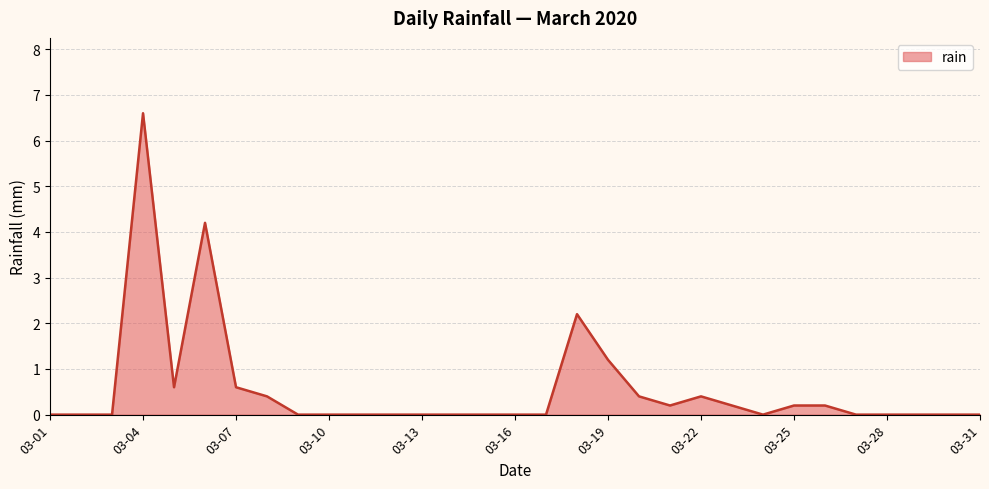

What is the greatest value displayed?

6.6